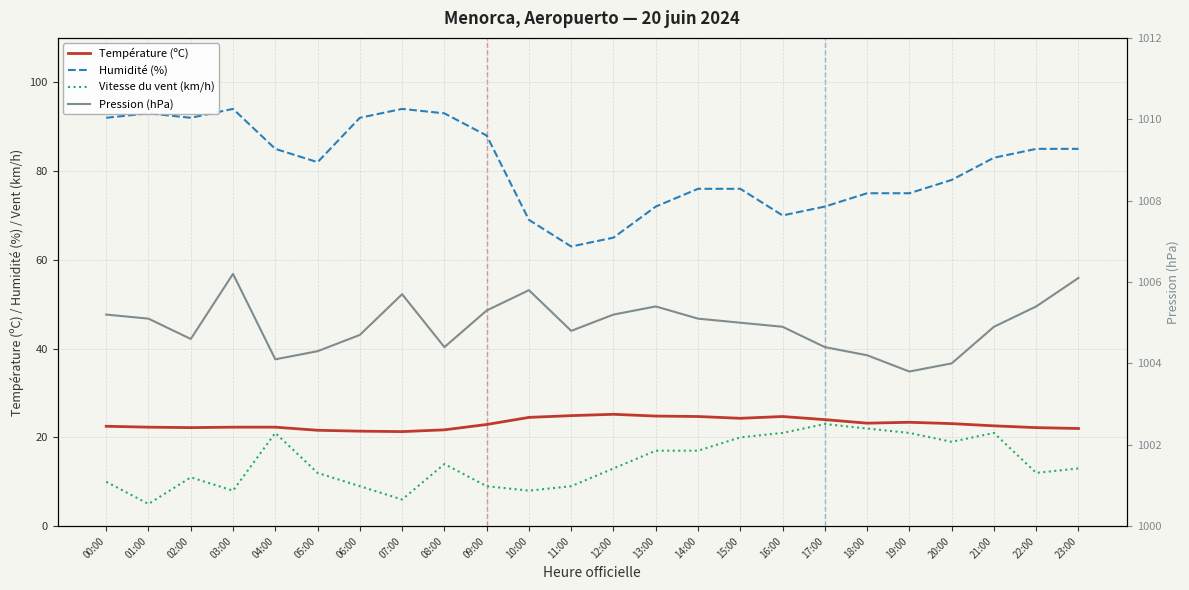

How many values in the Pression (hPa) series are below 1005?

12